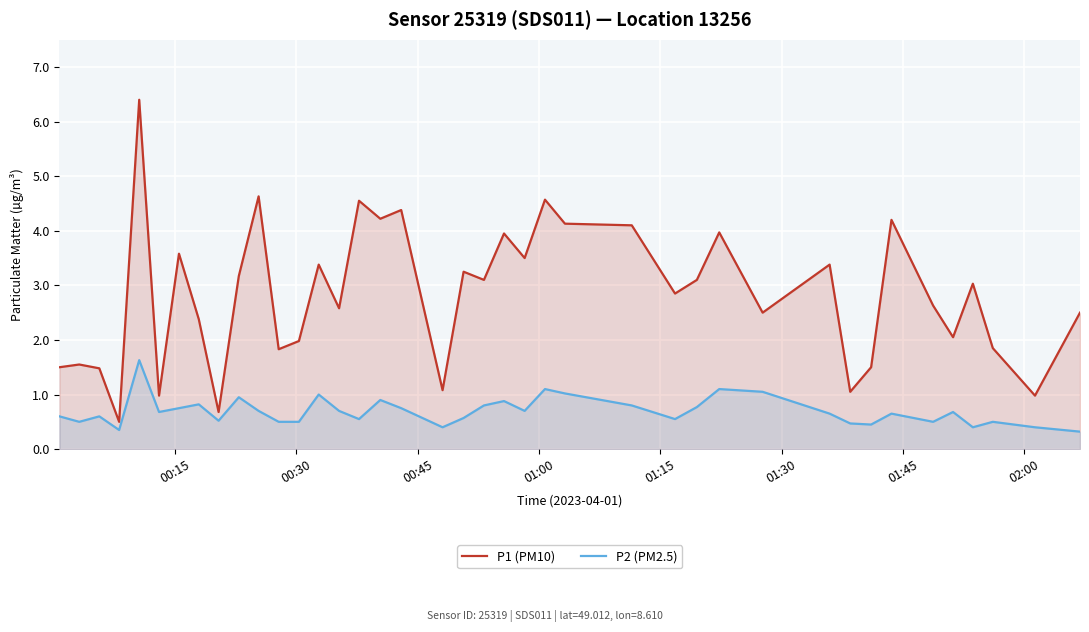

What is the sum of all P2 (PM2.5) values?

27.8